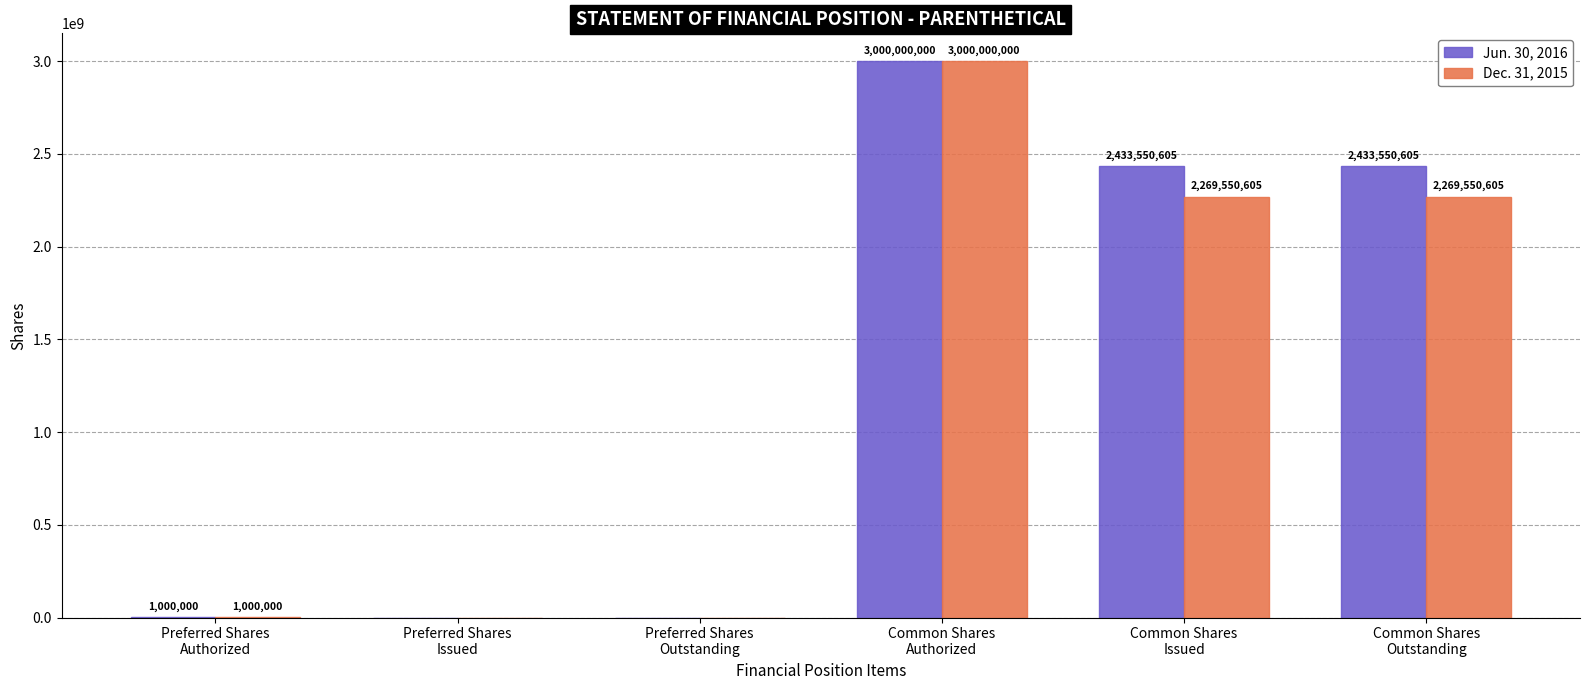

Where does the Jun. 30, 2016 series first go above 2433550605?

Common Shares
Authorized